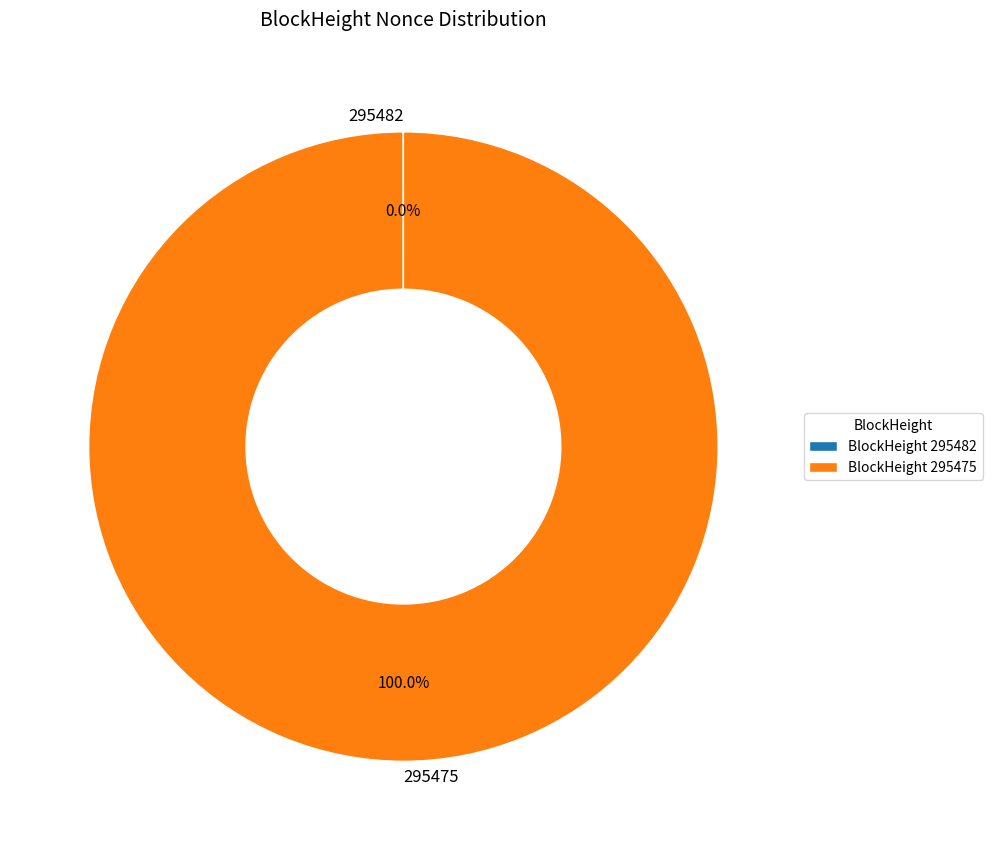

Is there a majority slice in this chart?

Yes